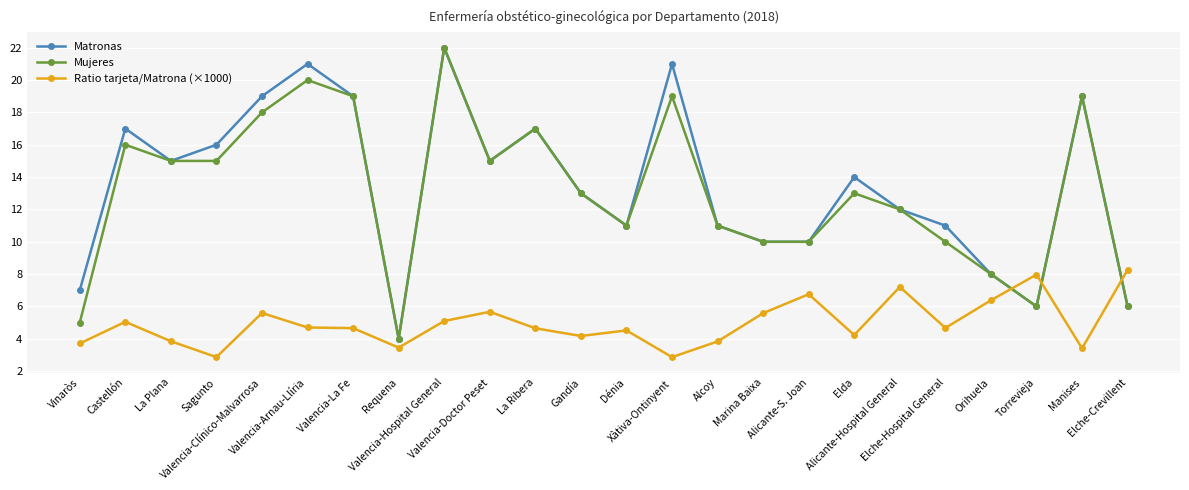

True or false: Matronas and Ratio tarjeta/Matrona (×1000) cross at least once.

True